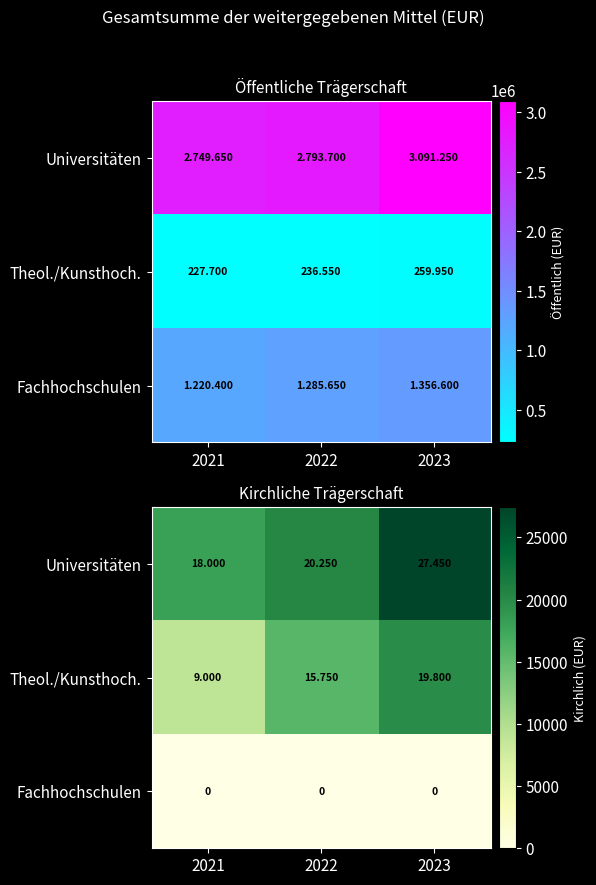

List the series in order of their overall mean, highest first.

Universitäten, Theol./Kunsthoch., Fachhochschulen